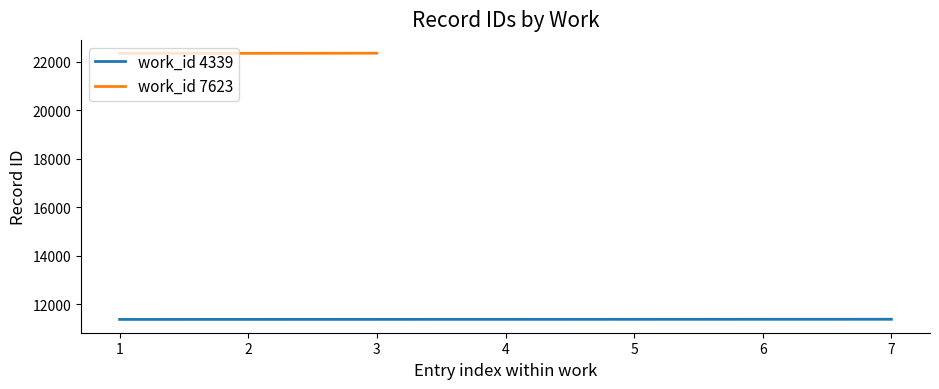

What is the maximum value for work_id 4339?

11387